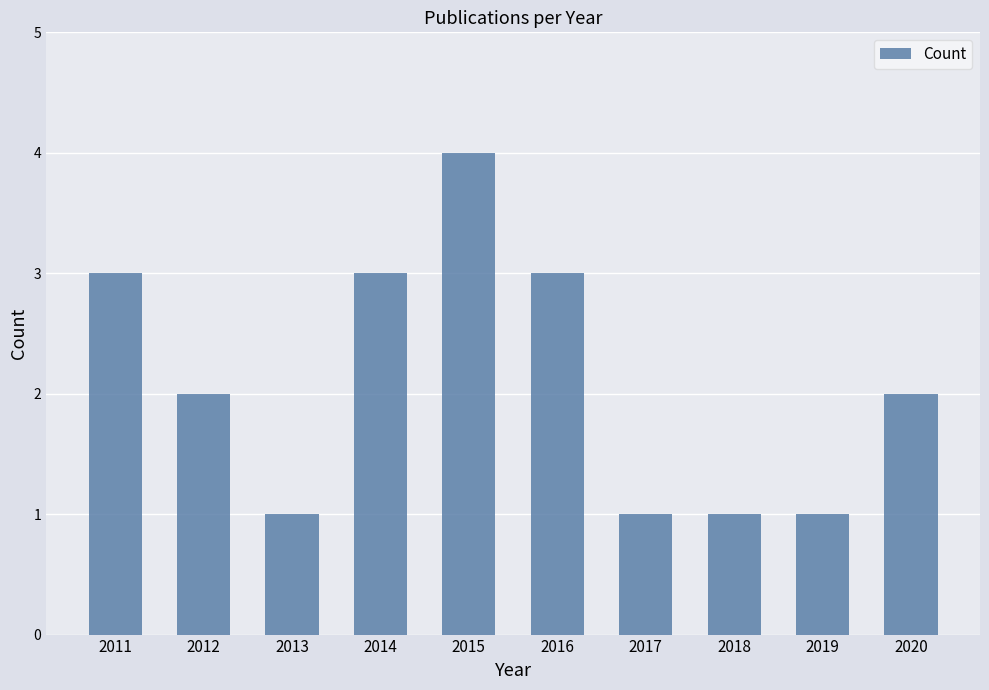

The value at 2018 is 1. True or false?

True